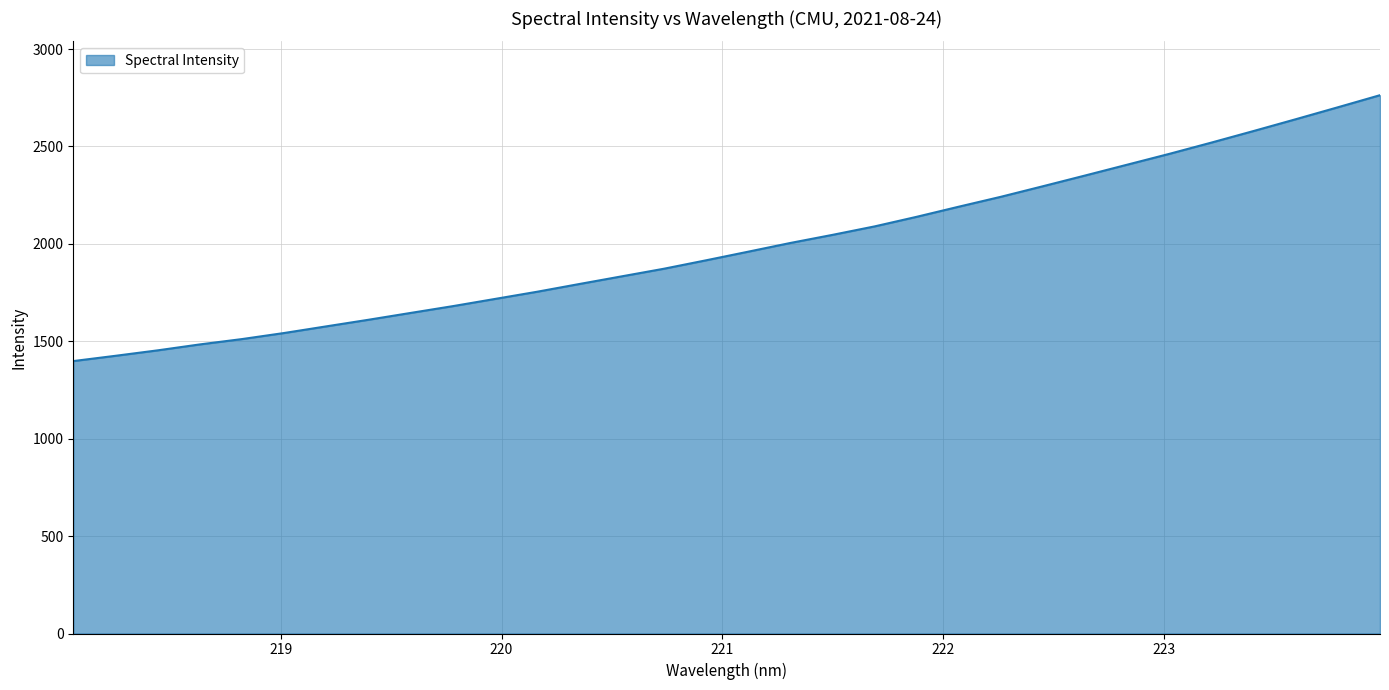

What is the smallest value displayed?

1398.3